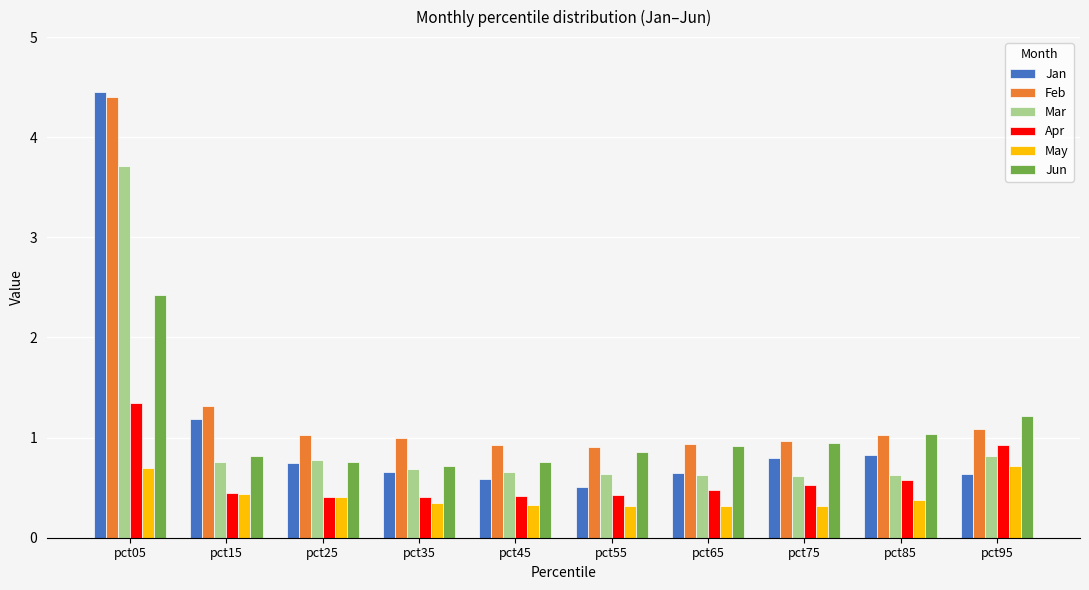

Where is Jan nearest to the value 2?

pct15